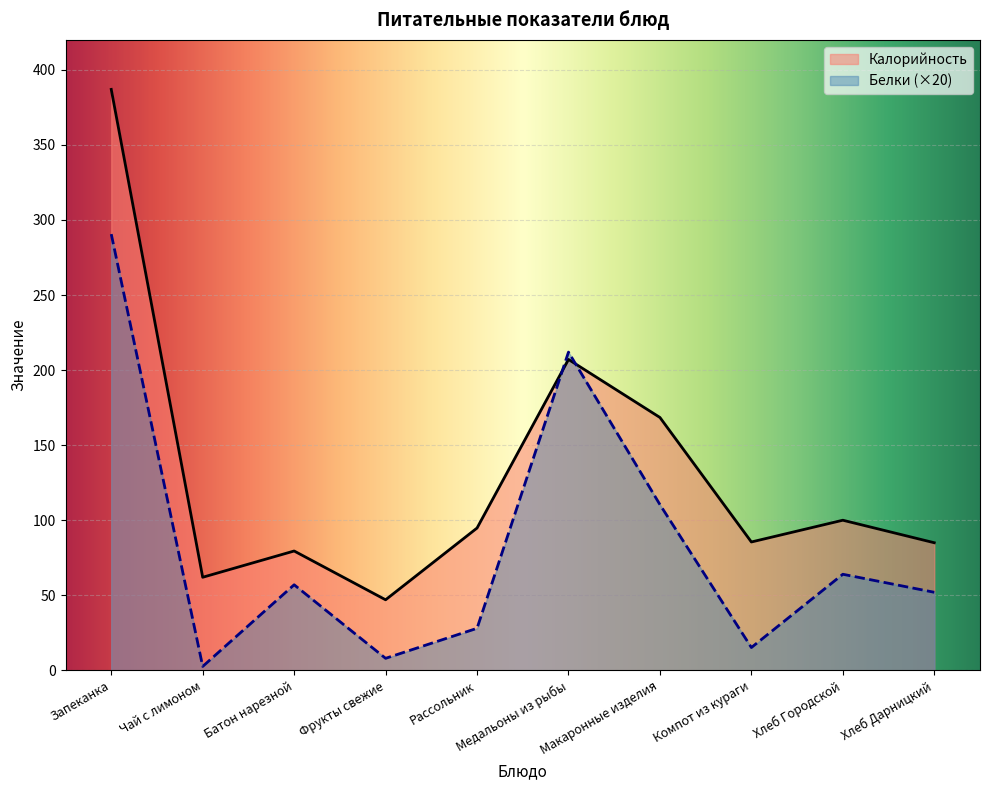

What is the average value of the Калорийность series?

131.6